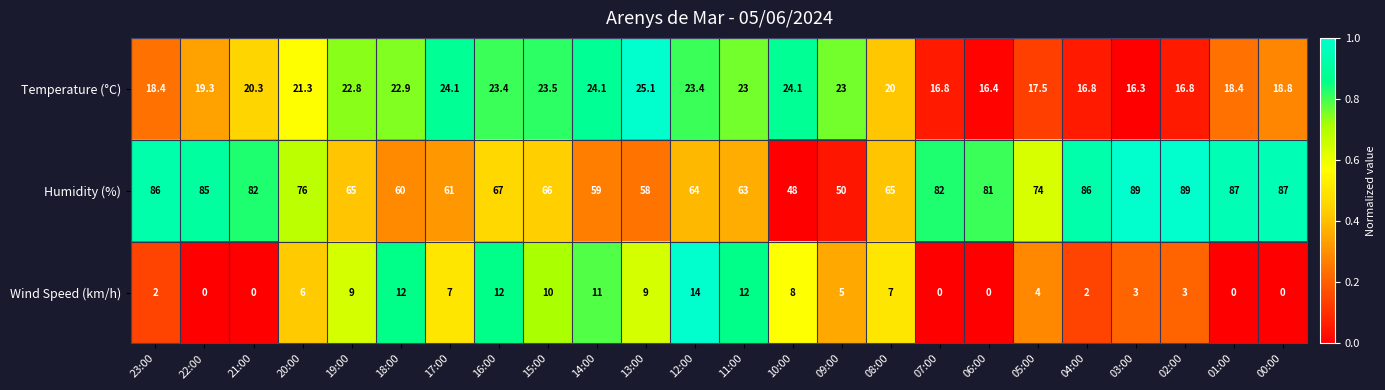

What is the sum of the Temperature (°C) values at 07:00 and 17:00?

40.9